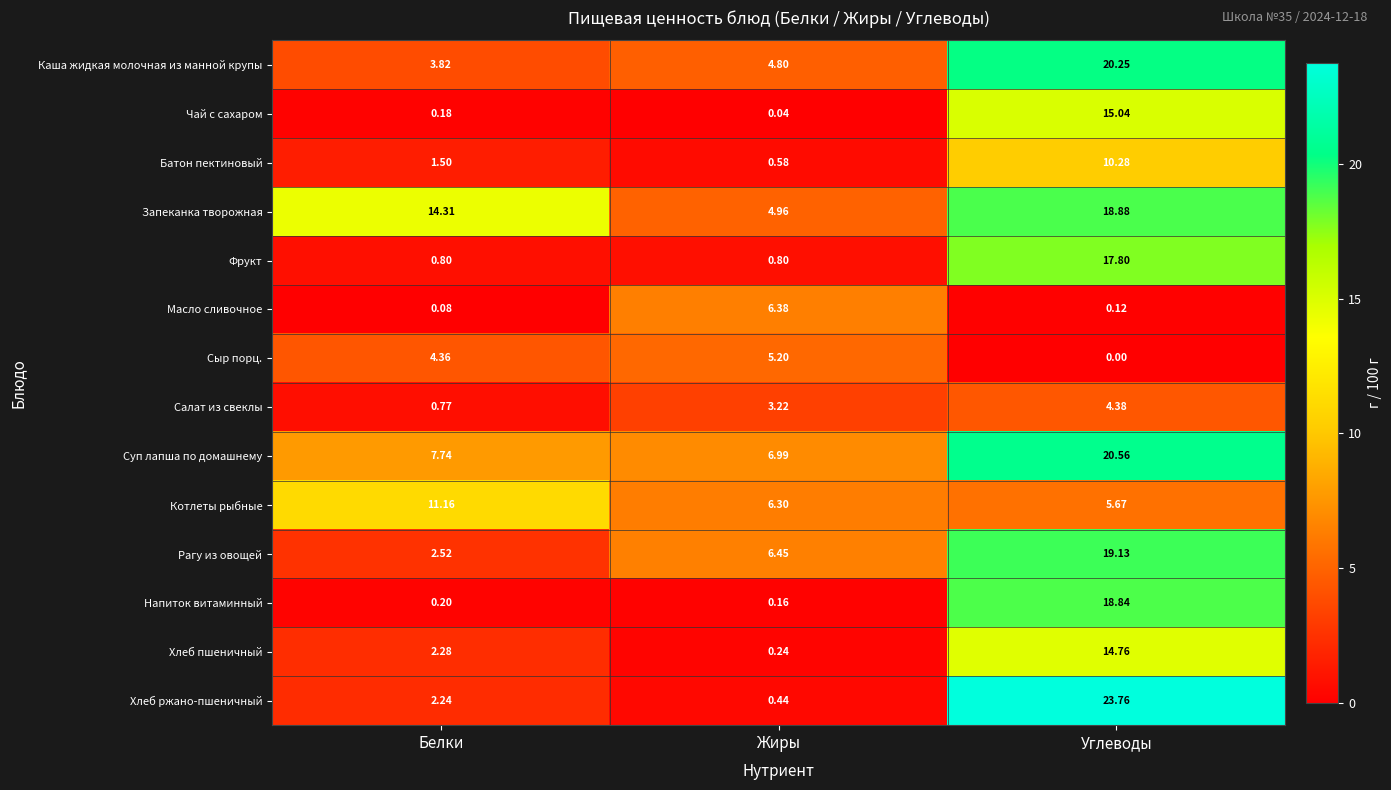

Which label corresponds to the smallest value in the chart?

Углеводы